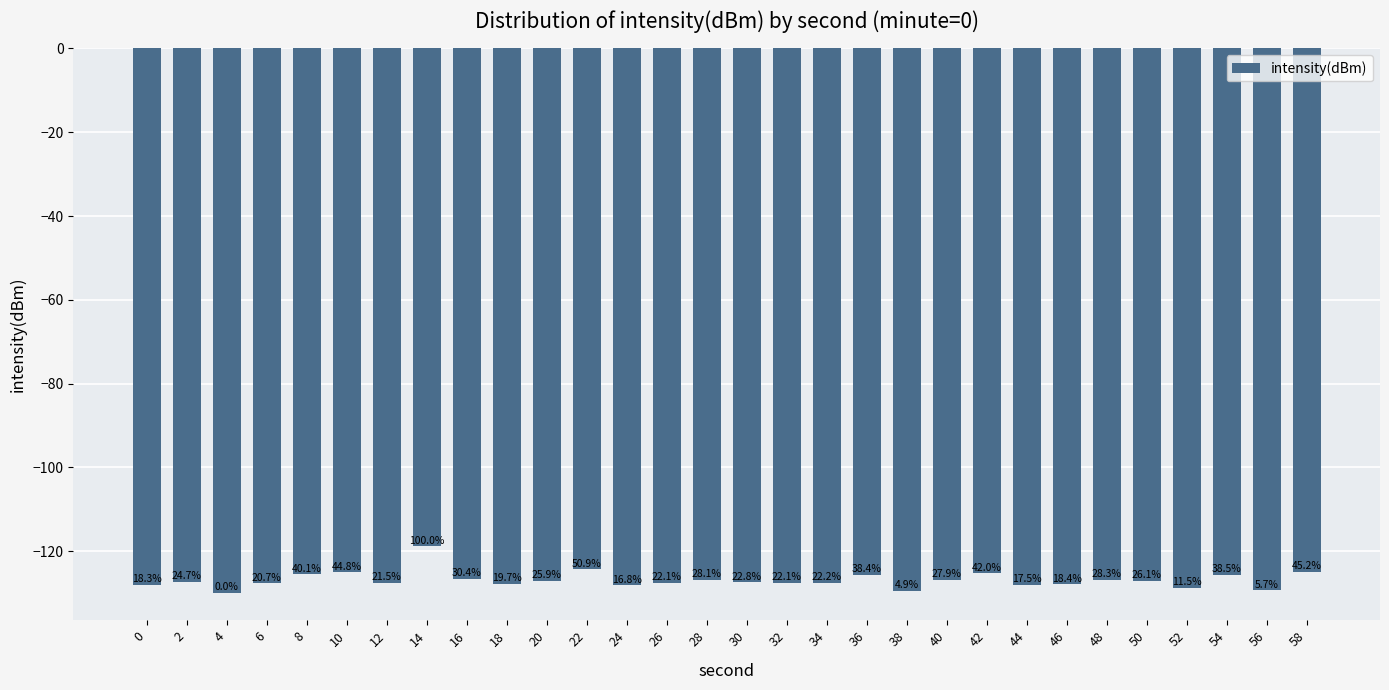

Does the chart contain any negative values?

Yes